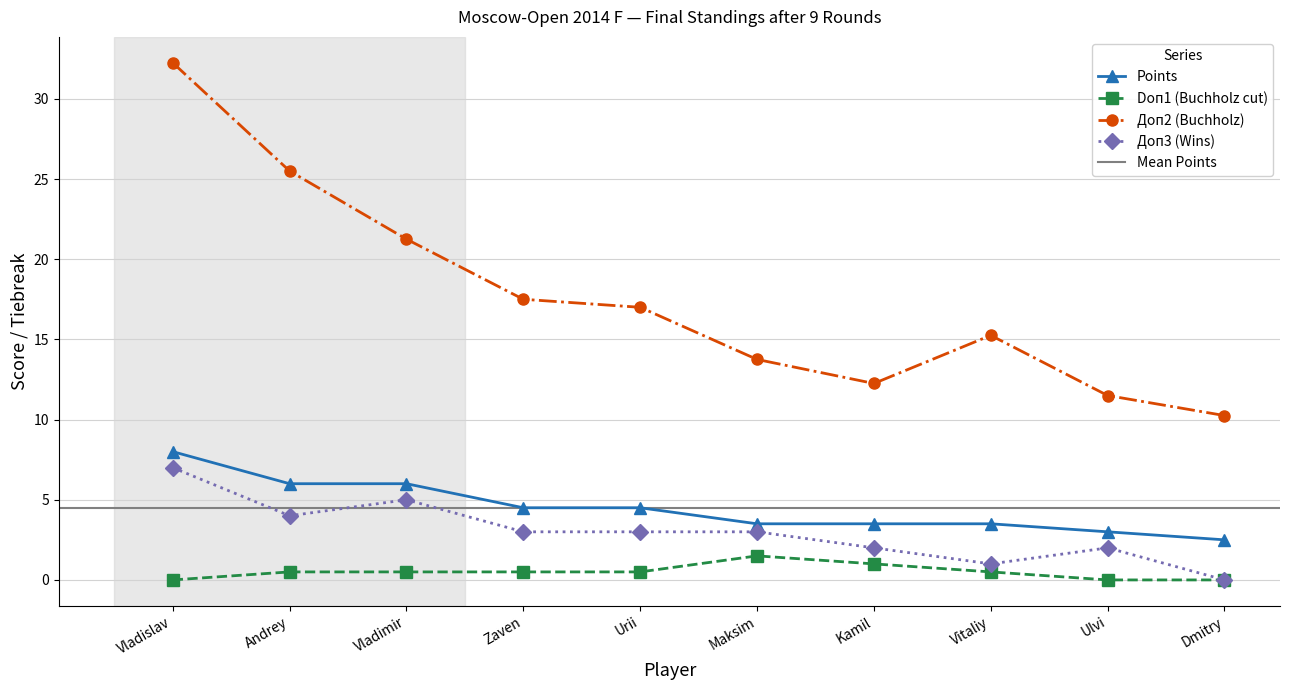

Rank the categories by Доп2 (Buchholz) value from lowest to highest.

Dmitry, Ulvi, Kamil, Maksim, Vitaliy, Urii, Zaven, Vladimir, Andrey, Vladislav